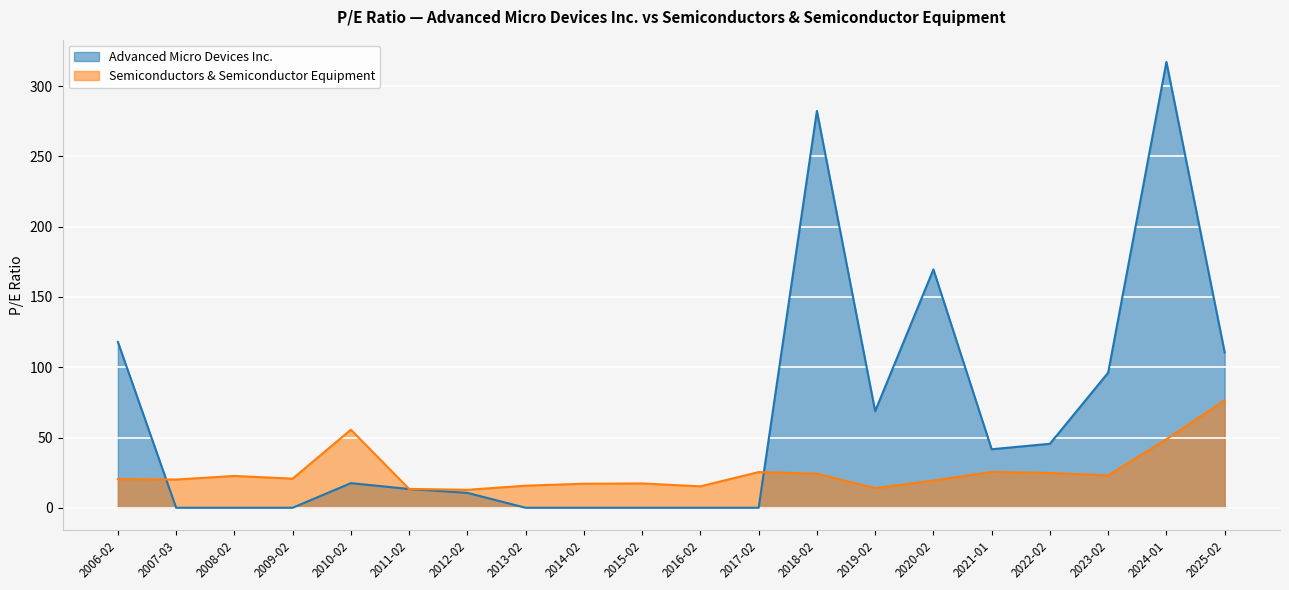

What is the difference between the maximum and minimum values in the Advanced Micro Devices Inc. series?

317.3